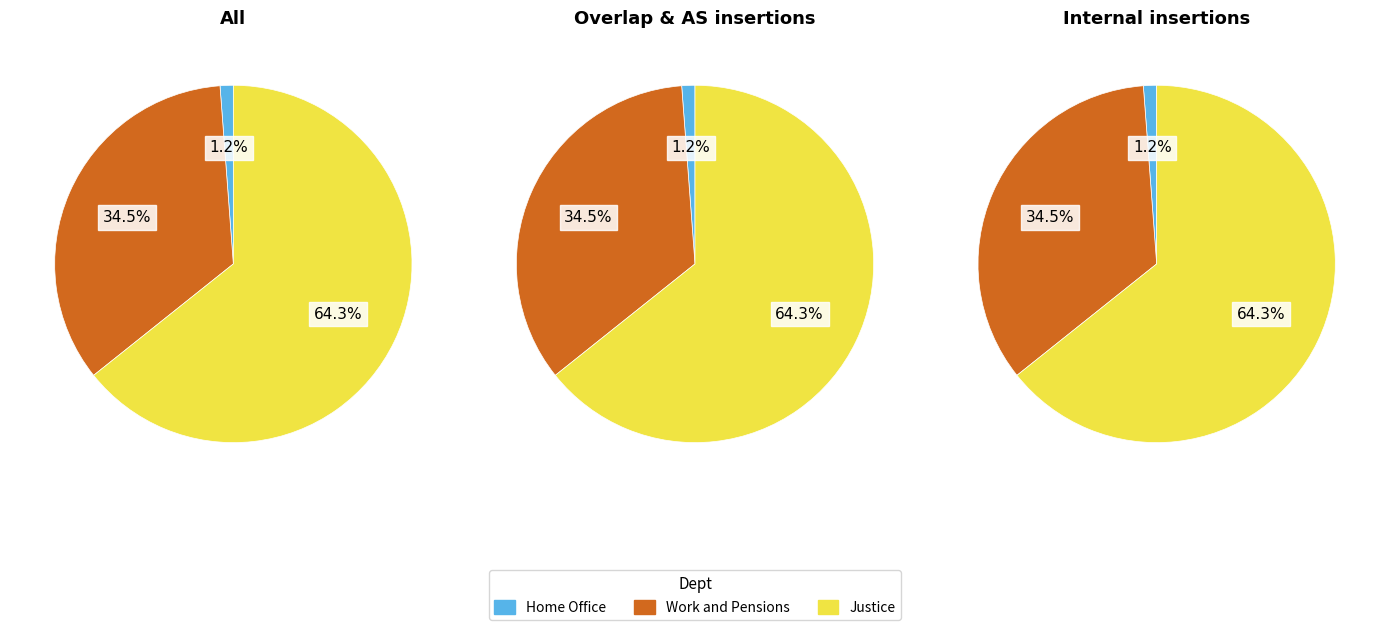

Which category has the smallest portion of the pie?

Home Office